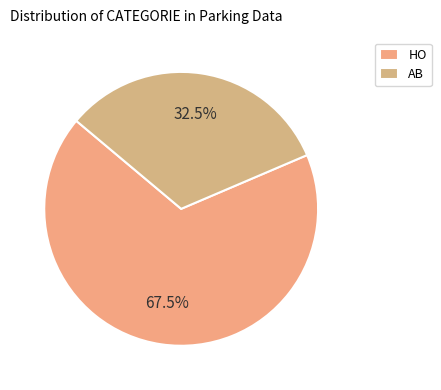

To the nearest percent, what is the combined percentage of HO and AB?

100%